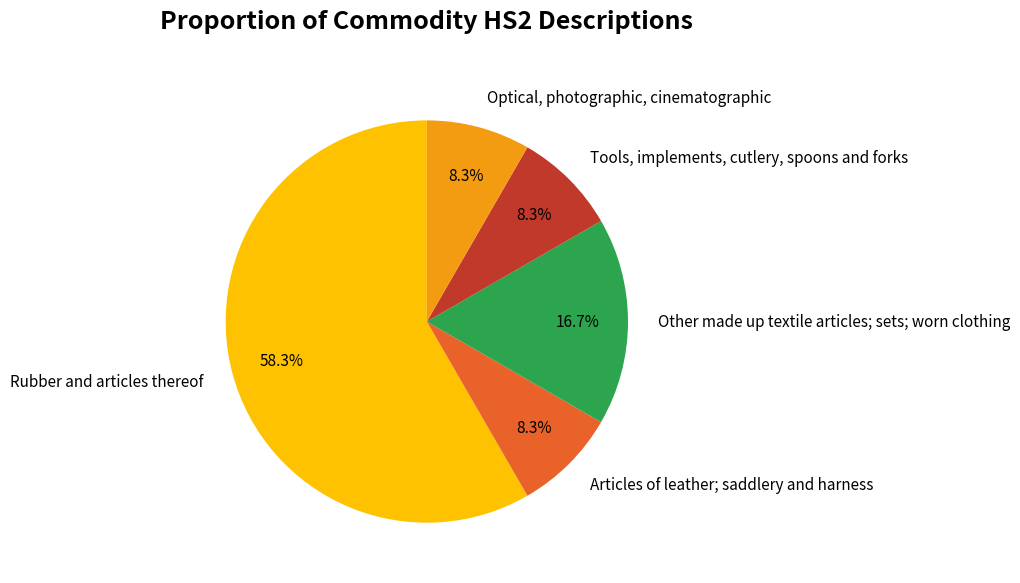

How many segments does this pie chart have?

5